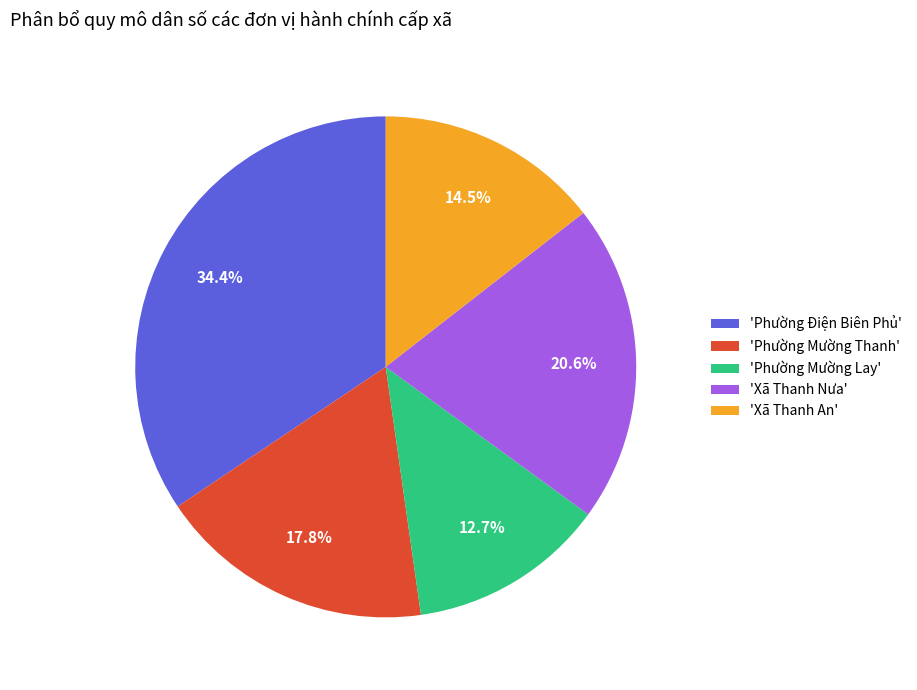

Is there a majority slice in this chart?

No